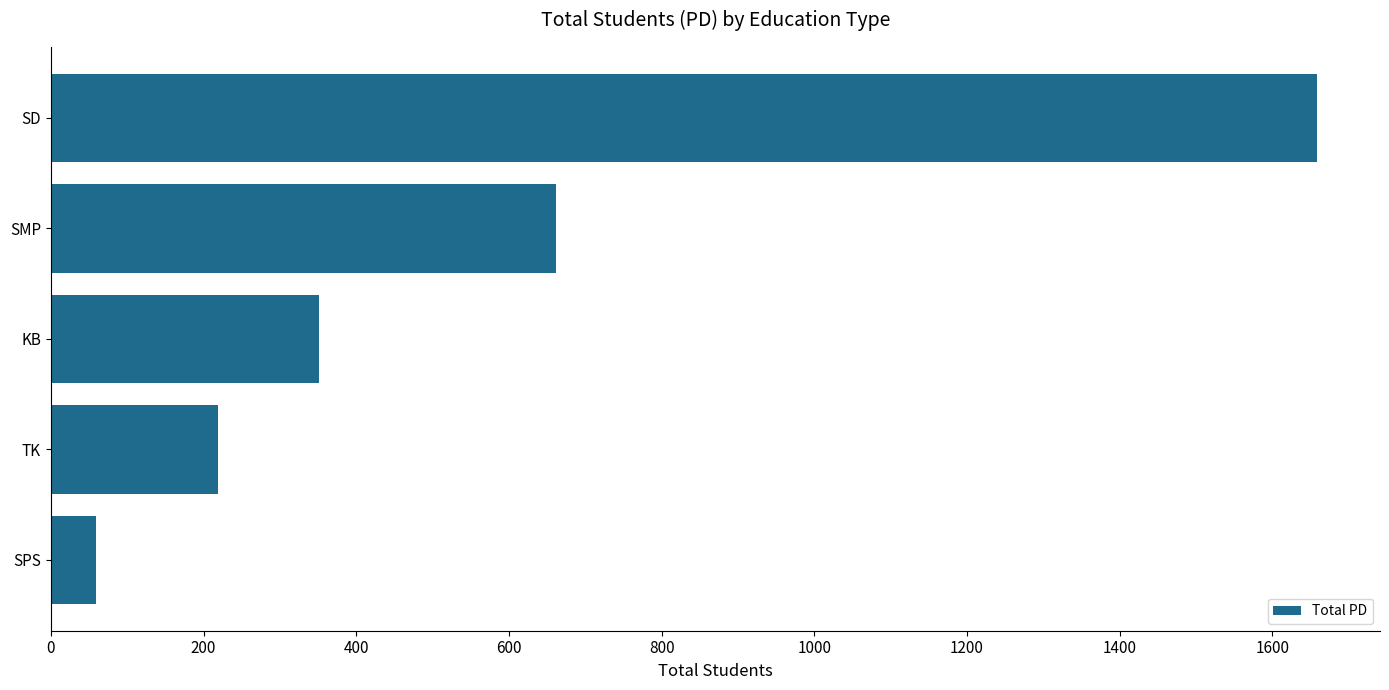

Reading bottom to top, extract all data points from this chart.

SPS=59	TK=219	KB=351	SMP=662	SD=1658